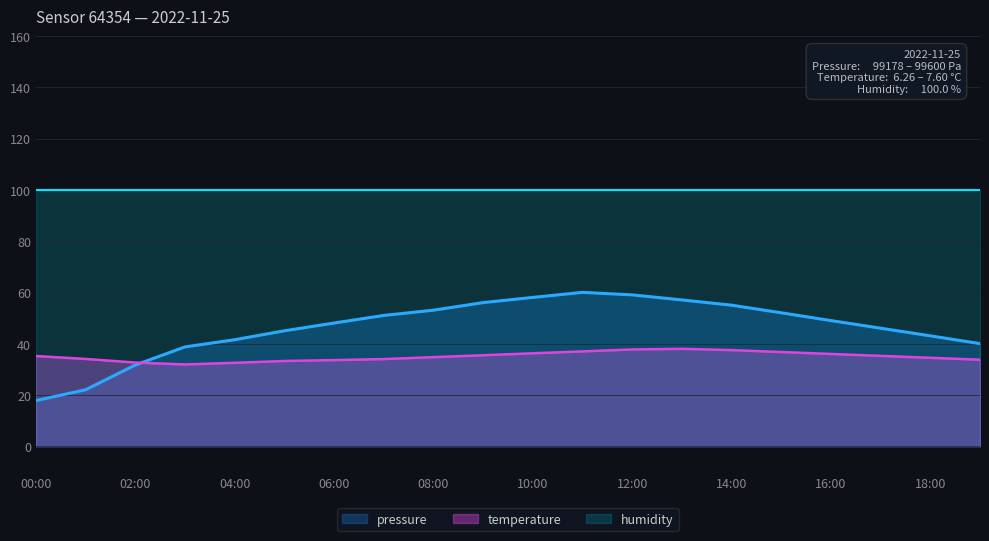

At which category does temperature reach its first local valley?

03:00